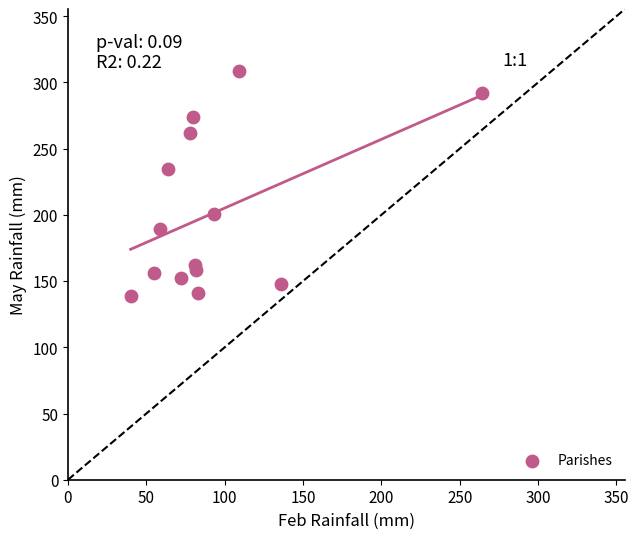

What is the range of Y values (max minus min)?

170